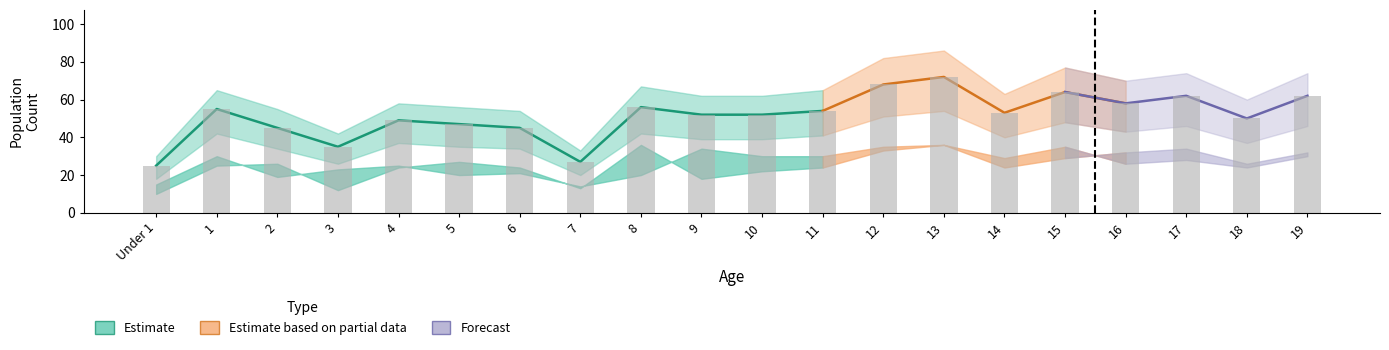

Read the Male value at 12.

35